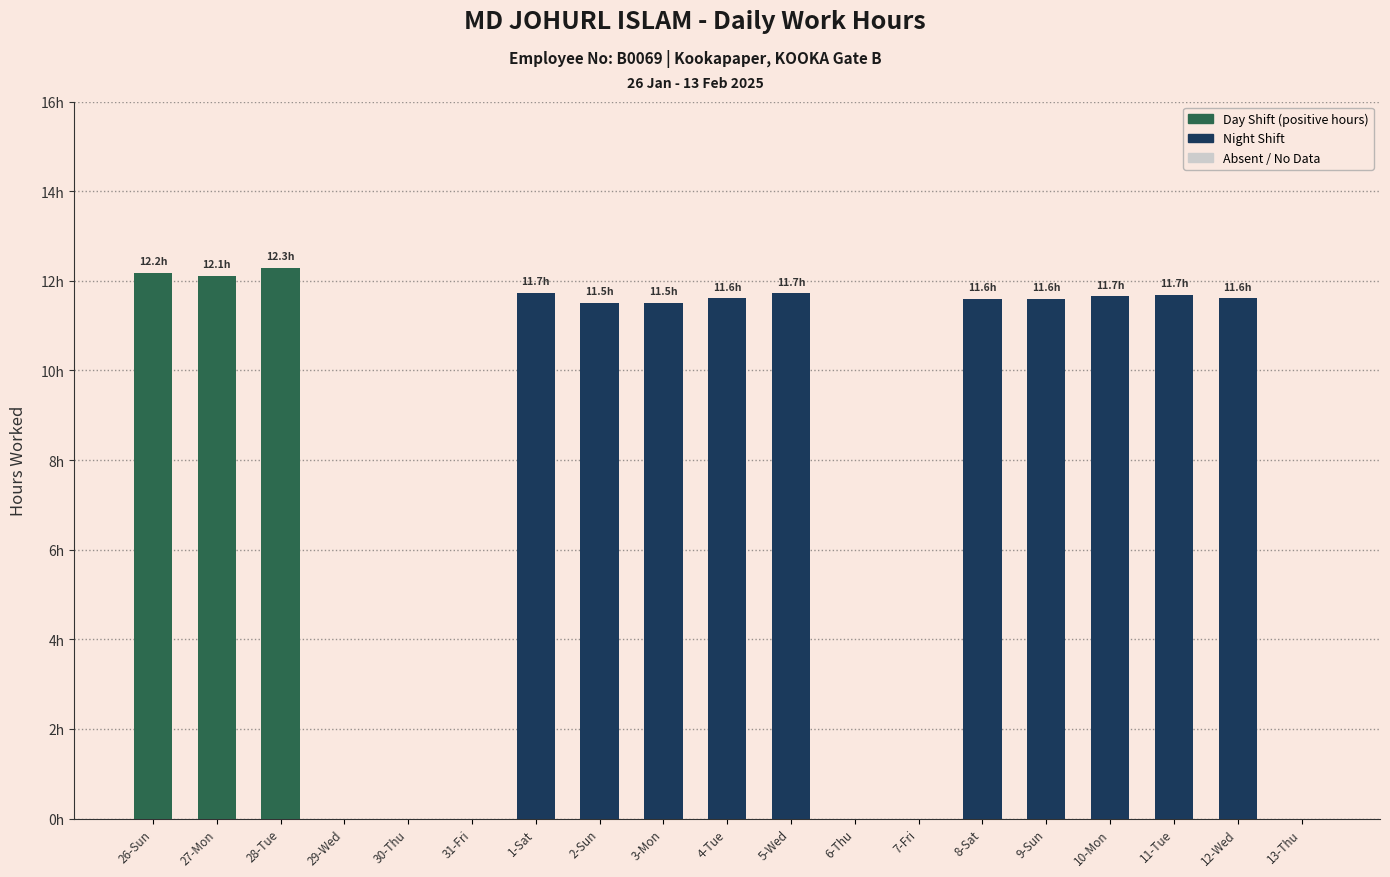

What is the average value?

8.0